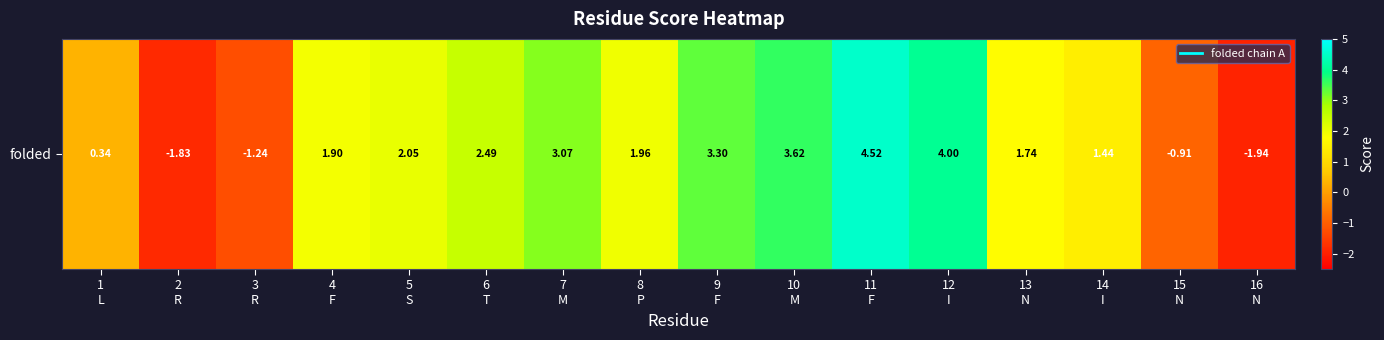

Rank the categories by value from highest to lowest.

11
F, 12
I, 10
M, 9
F, 7
M, 6
T, 5
S, 8
P, 4
F, 13
N, 14
I, 1
L, 15
N, 3
R, 2
R, 16
N